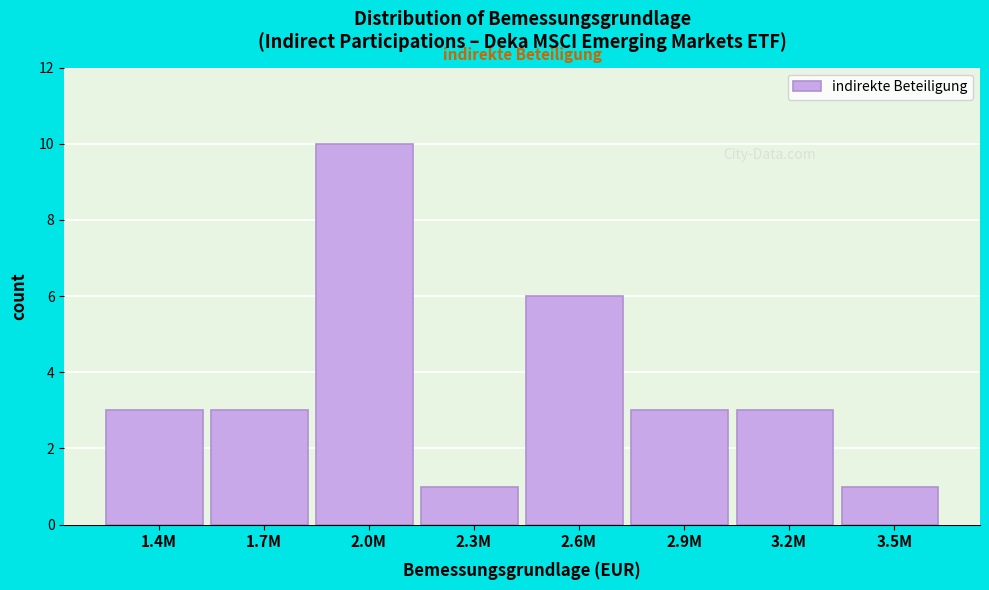

Reading left to right, list all the values displayed in this chart.

1.4M=3	1.7M=3	2.0M=10	2.3M=1	2.6M=6	2.9M=3	3.2M=3	3.5M=1